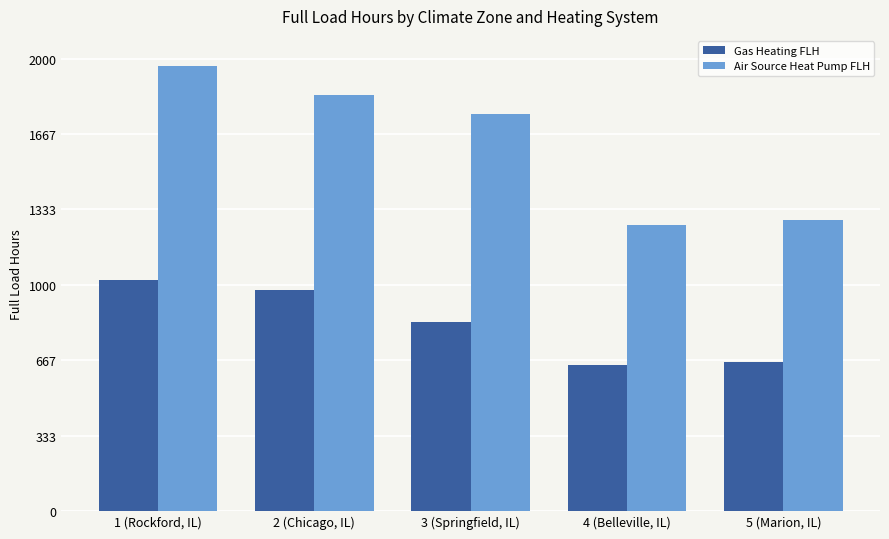

What is the sum of the Air Source Heat Pump FLH values at 2 (Chicago, IL) and 1 (Rockford, IL)?

3809